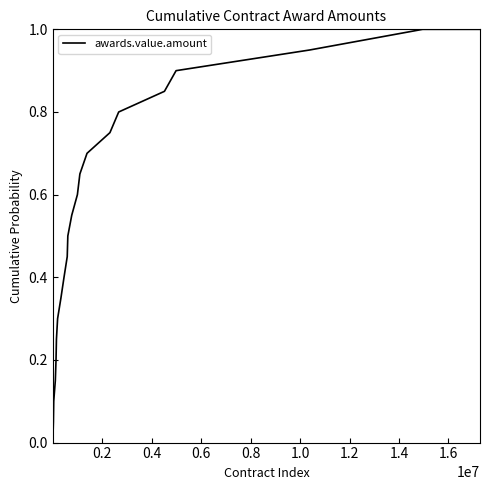

What is the difference between the maximum and minimum values?

1.0